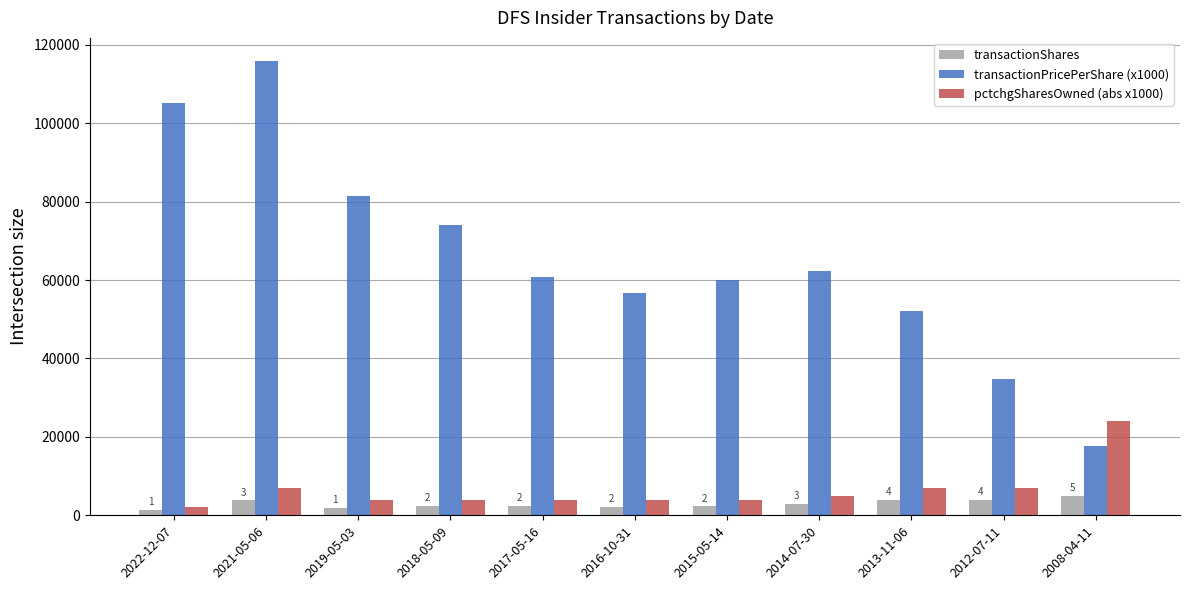

At which label is transactionPricePerShare (x1000) closest to 66771?

2014-07-30